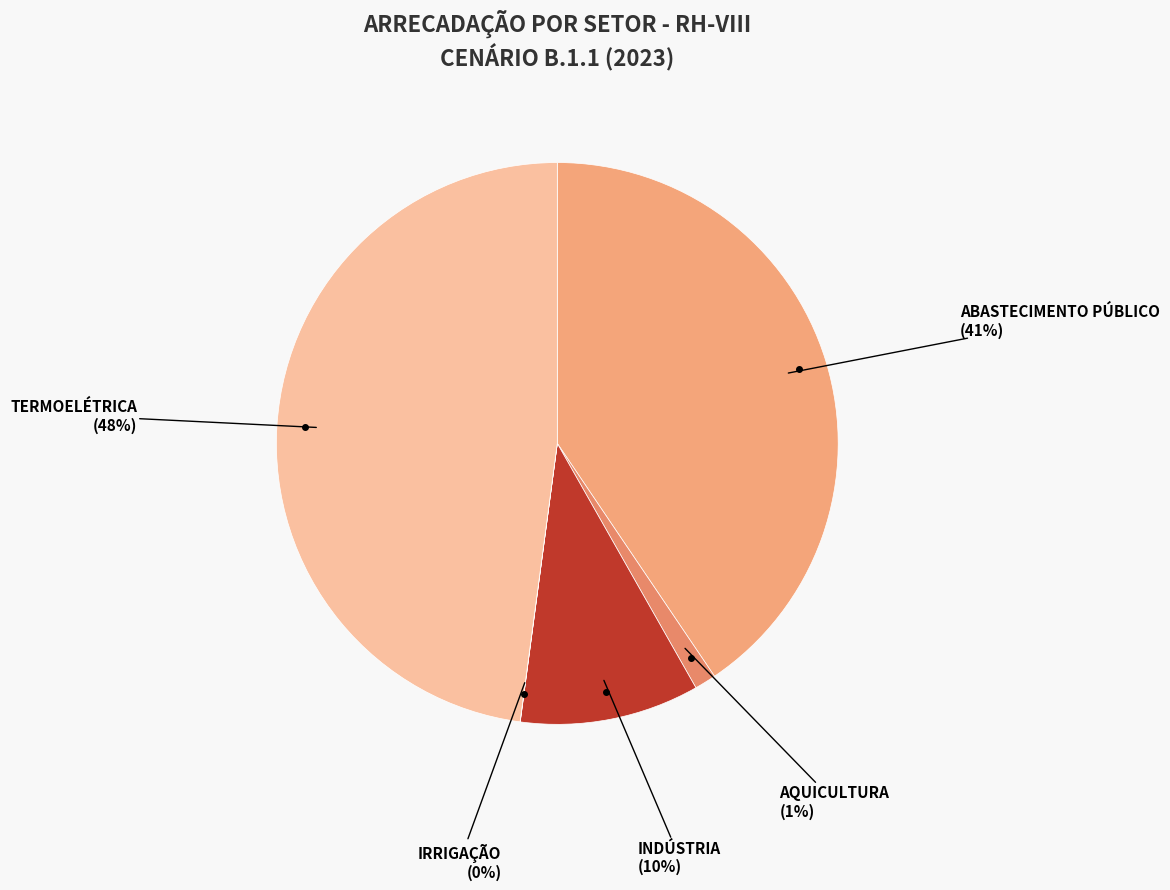

Which category has the biggest portion of the pie?

TERMOELÉTRICA